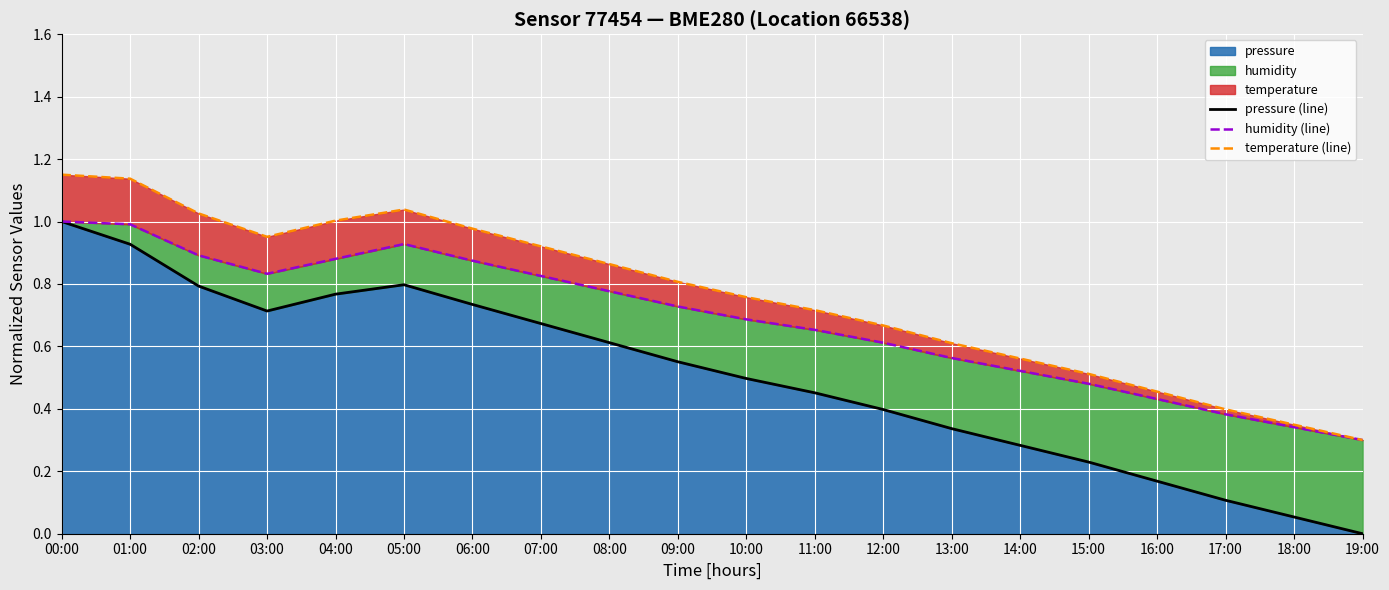

What is the sum of all pressure (line) values?

10.1